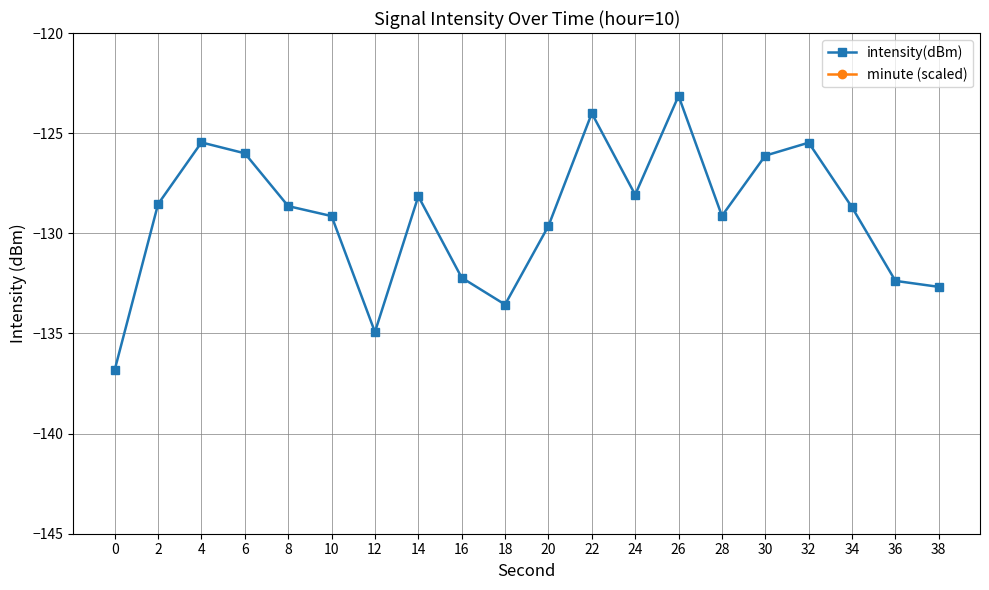

The intensity(dBm) series shows -190.1 at 16. True or false?

False